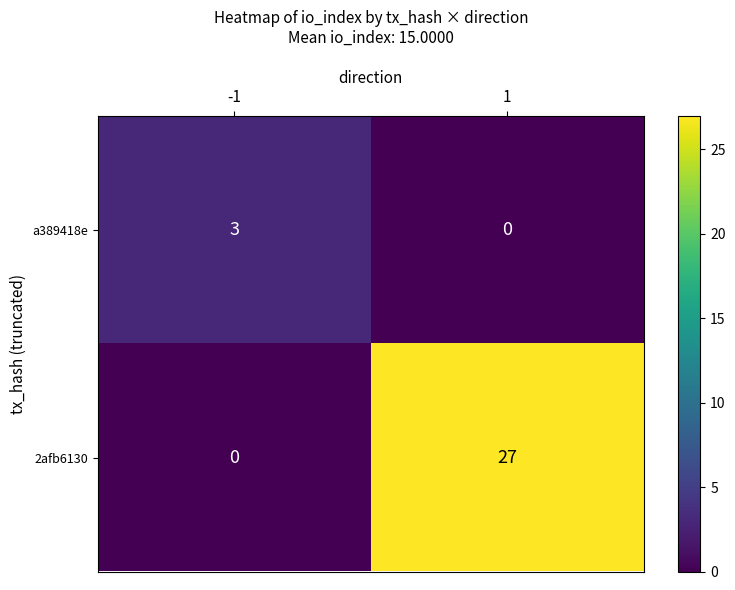

At 1, list the series in order from smallest to largest.

a389418e, 2afb6130